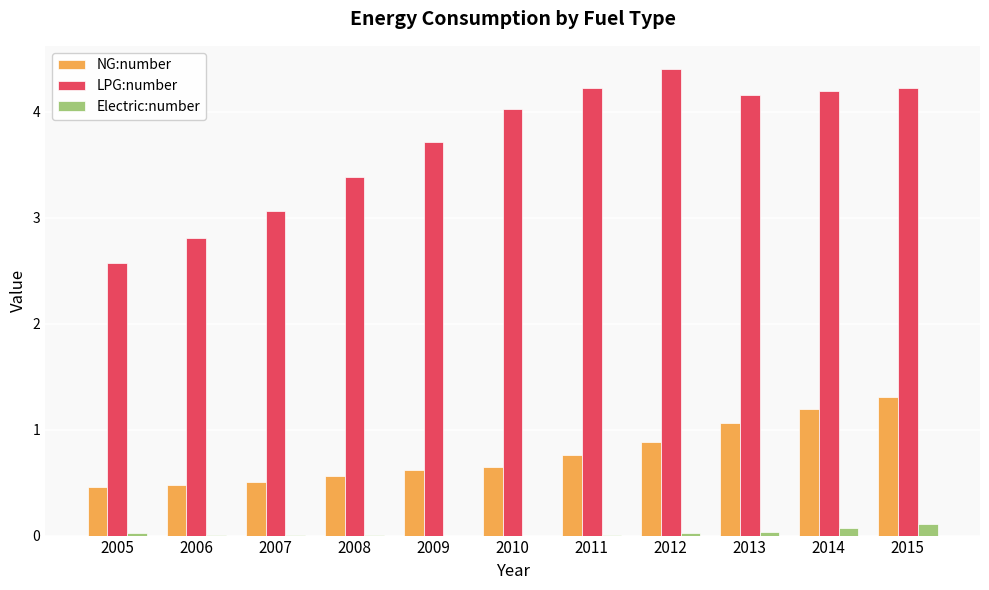

True or false: Electric:number has a value of 0.0 at 2013.

True